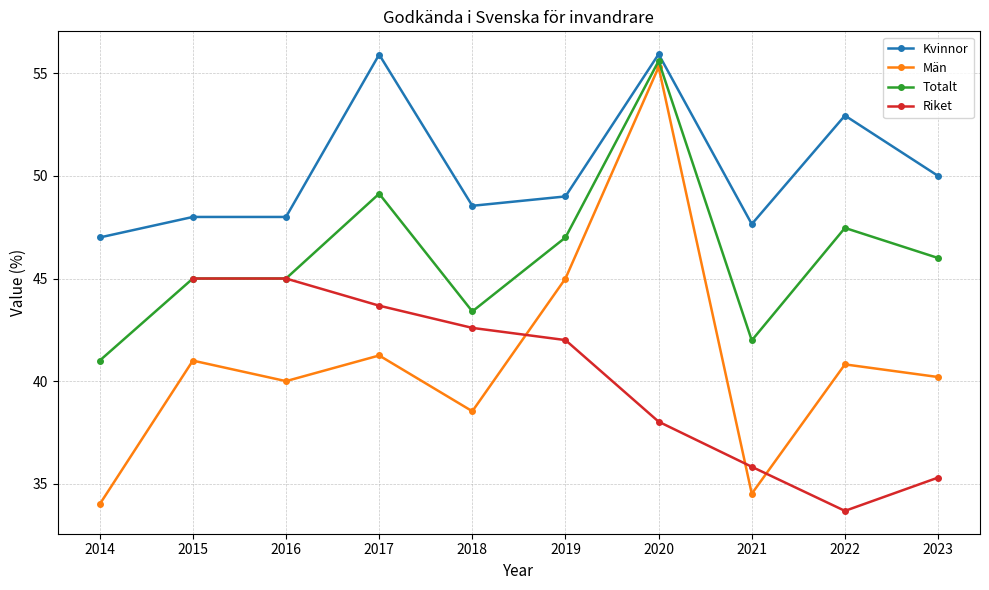

How many interior local valleys does the Män series have?

3